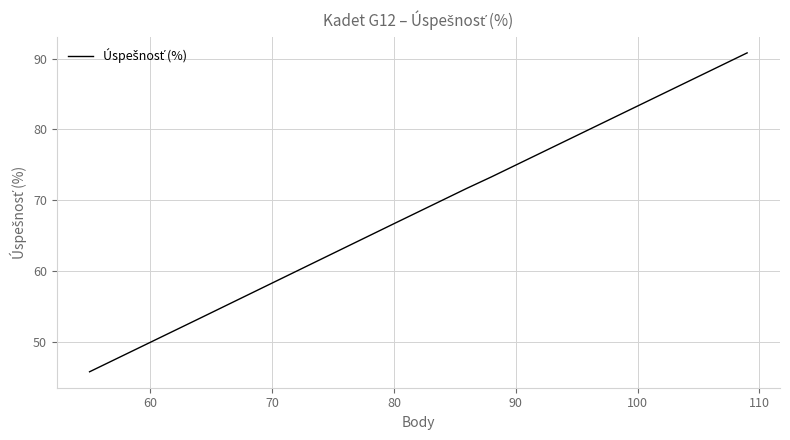

Count the number of data series in this chart.

1